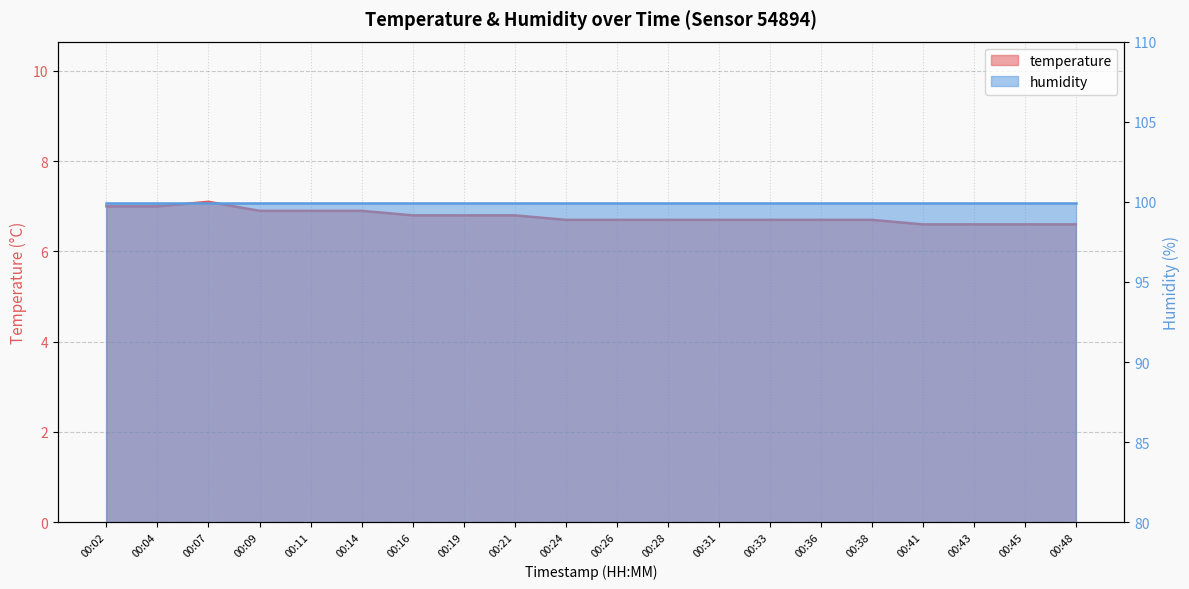

What is the average value?

6.8